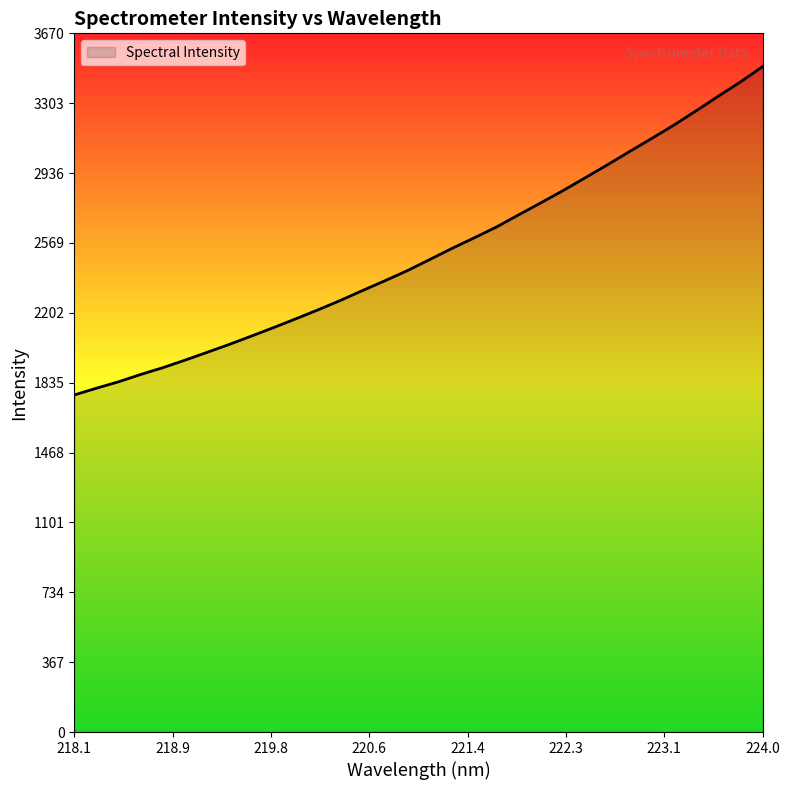

What is the difference between the maximum and minimum values?

1724.9